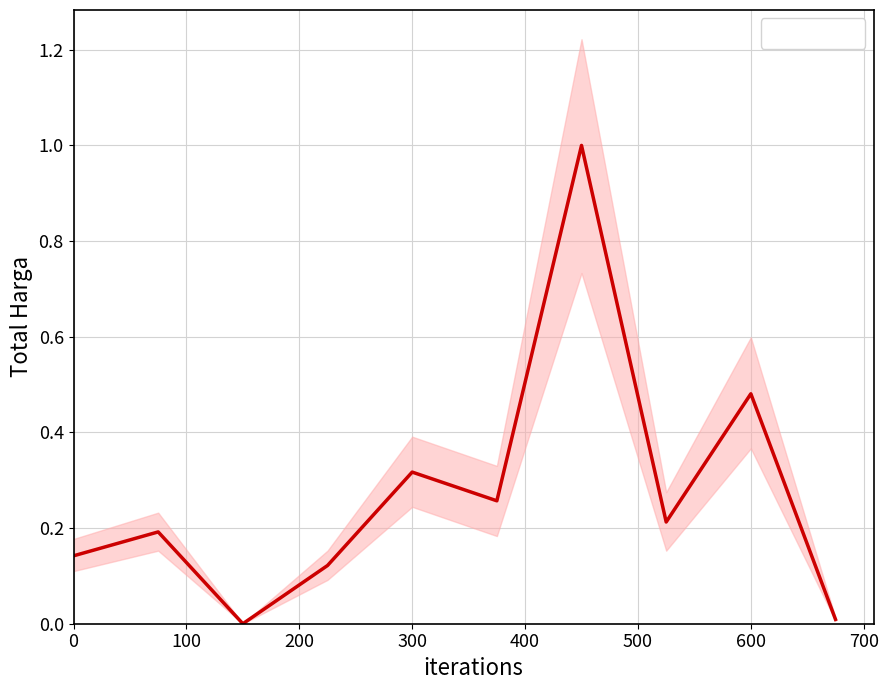

What is the highest value of the Total Harga series?

1.0